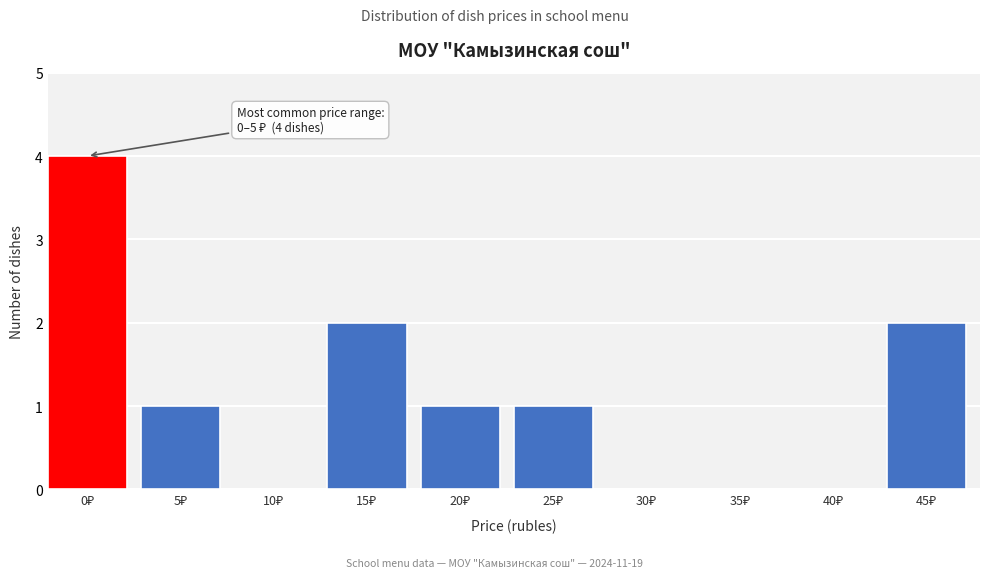

What is the greatest value displayed?

4